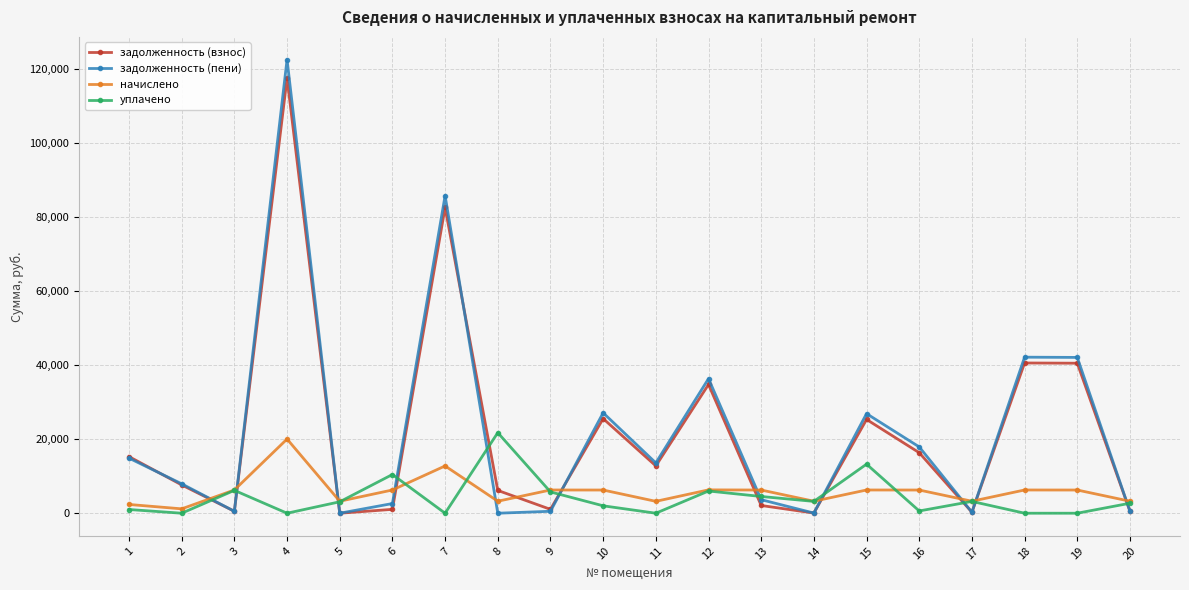

What is the sum of the уплачено values at 12 and 3?

12161.3